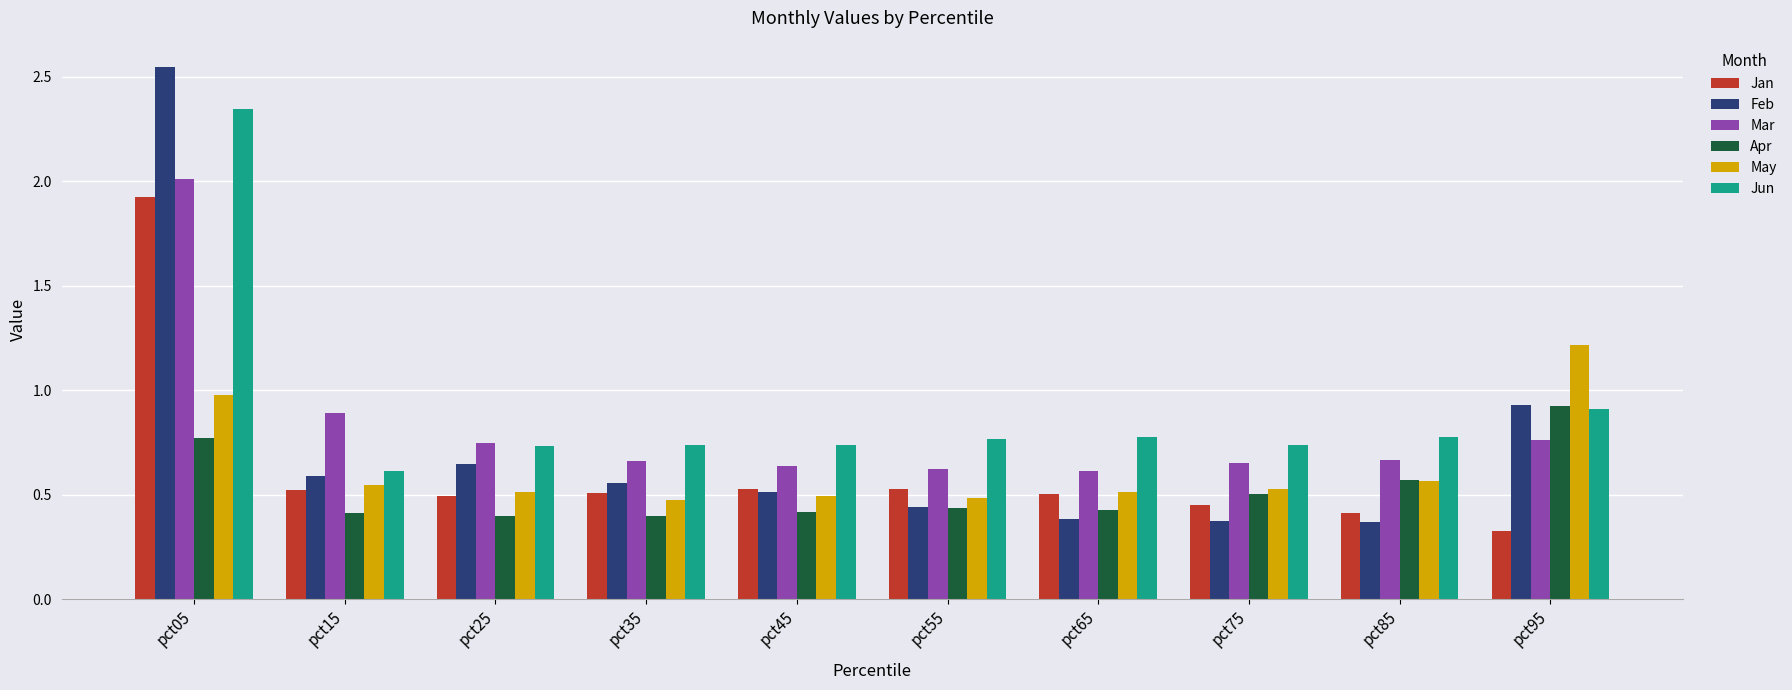

The Mar series shows 1.1 at pct75. True or false?

False